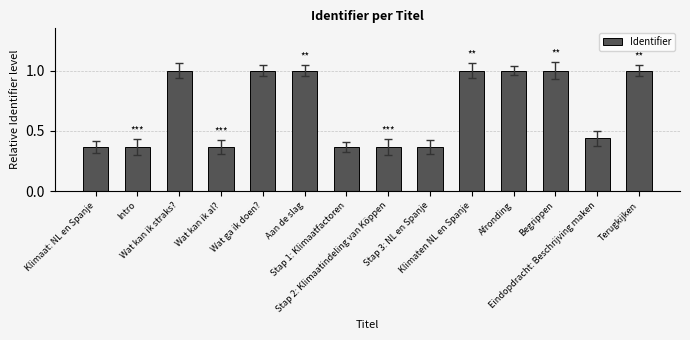

What is the label of the 10th bar from the left?

Klimaten NL en Spanje